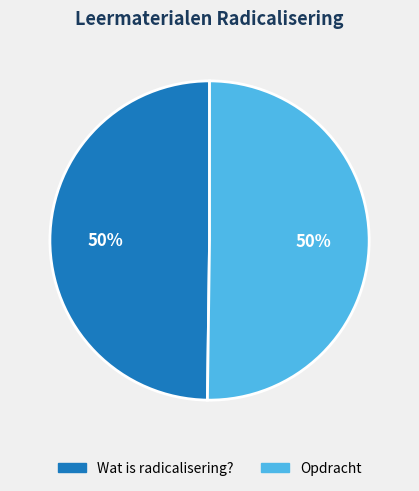

Approximately how many times larger is the value at Opdracht compared to Wat is radicalisering??

1.0